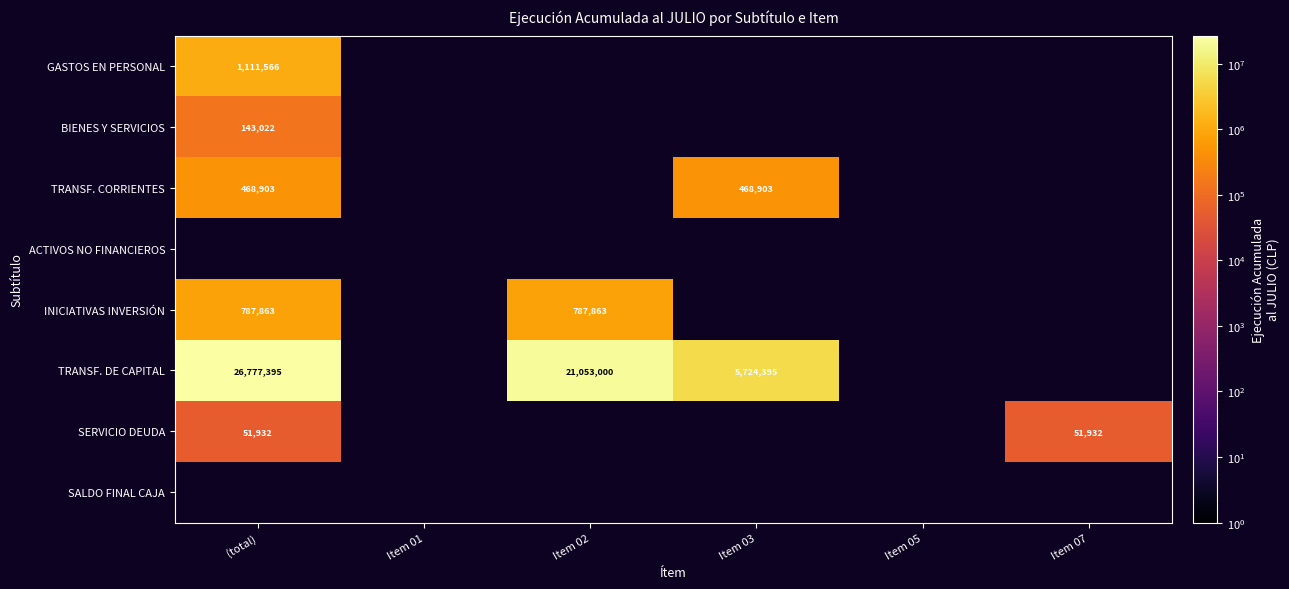

At which category does the chart reach its minimum across all series?

(total)